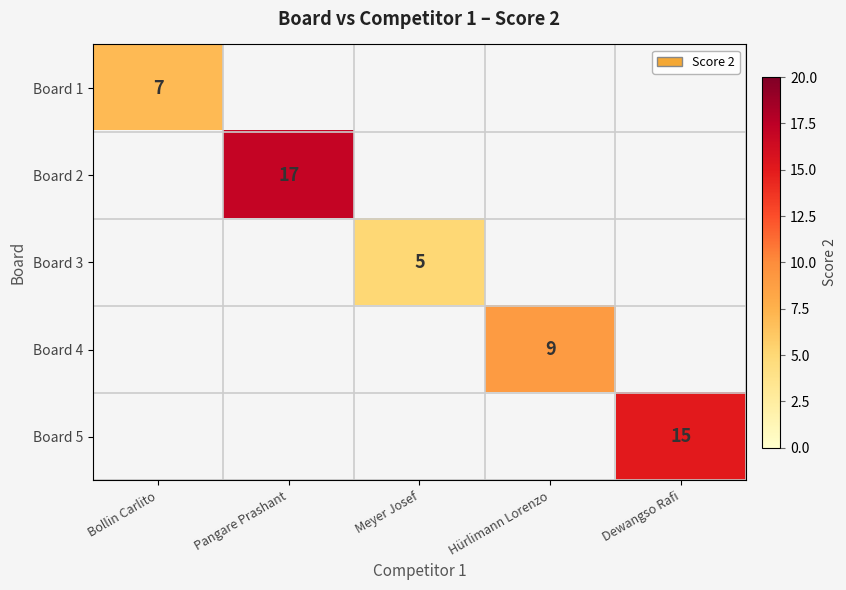

The Board 4 series shows 5 at Hürlimann Lorenzo. True or false?

False